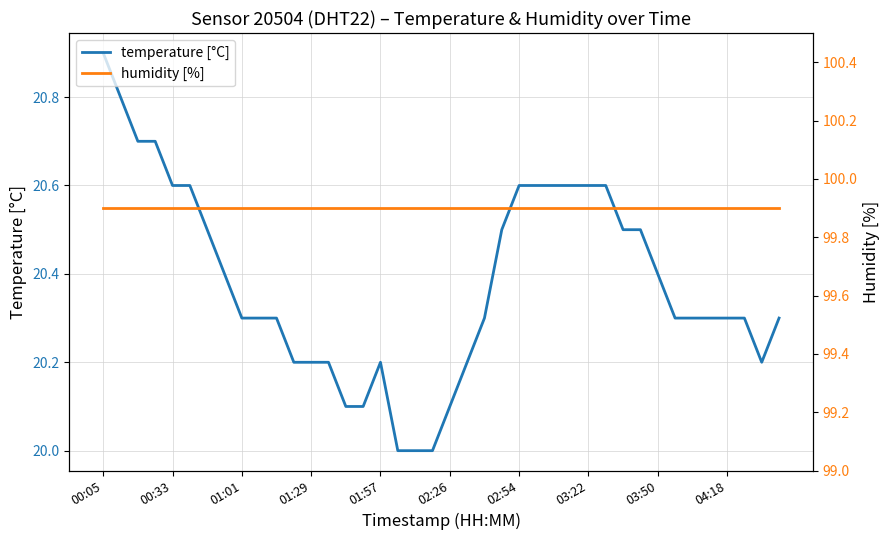

True or false: humidity [%] and temperature [°C] cross at least once.

False